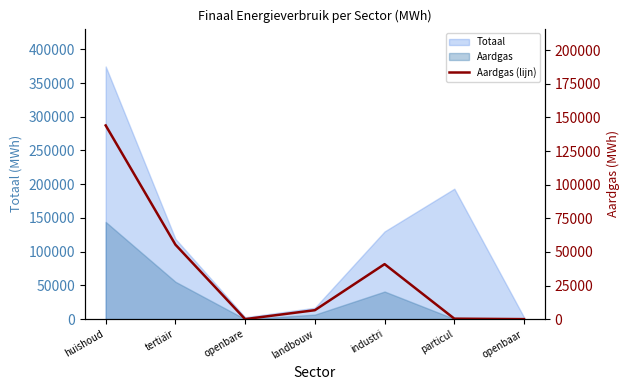

What position from the right is industri?

3